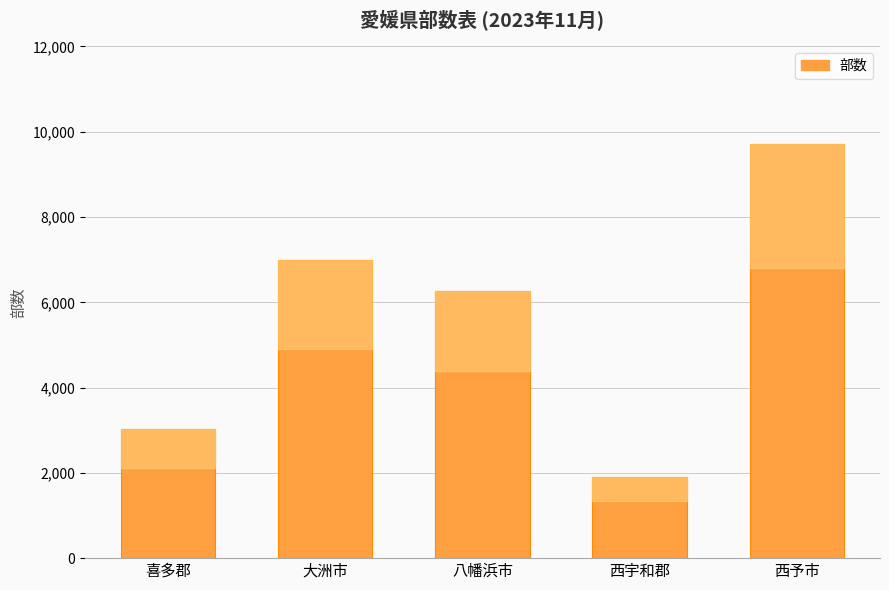

How many values are below 6260?

2